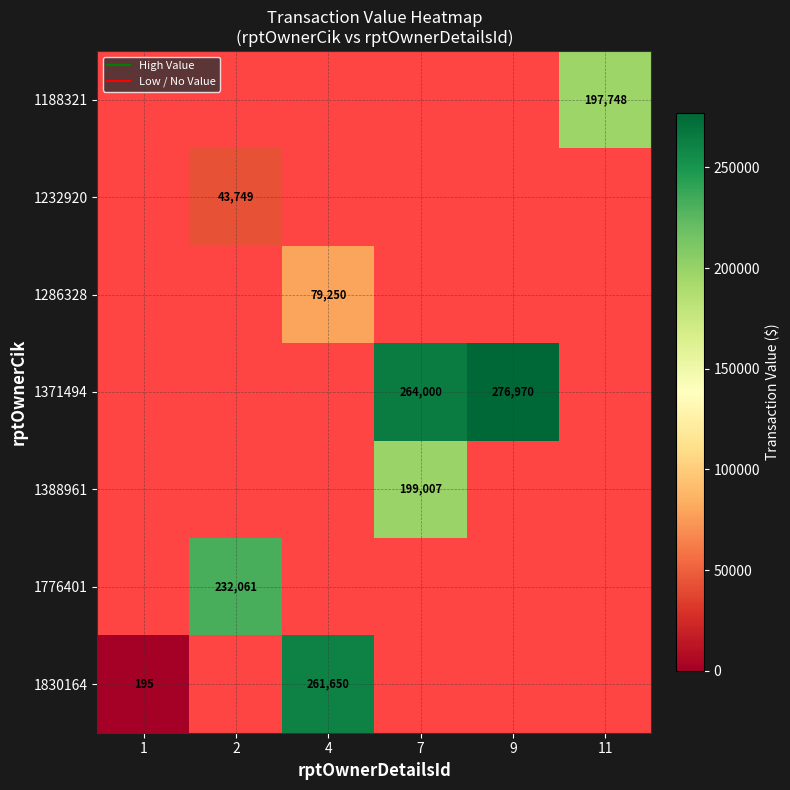

Which label corresponds to the largest value in the chart?

9